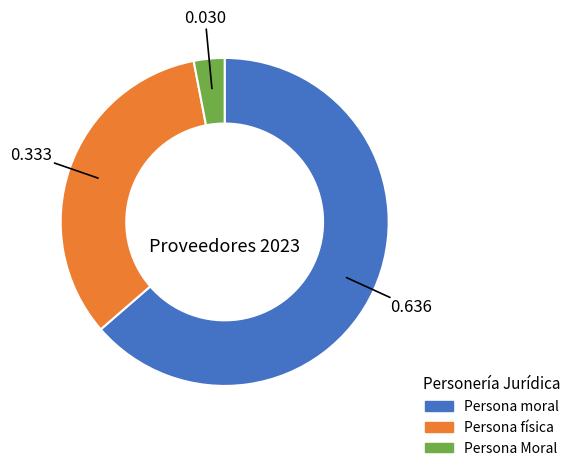

Count the number of slices in the pie.

3